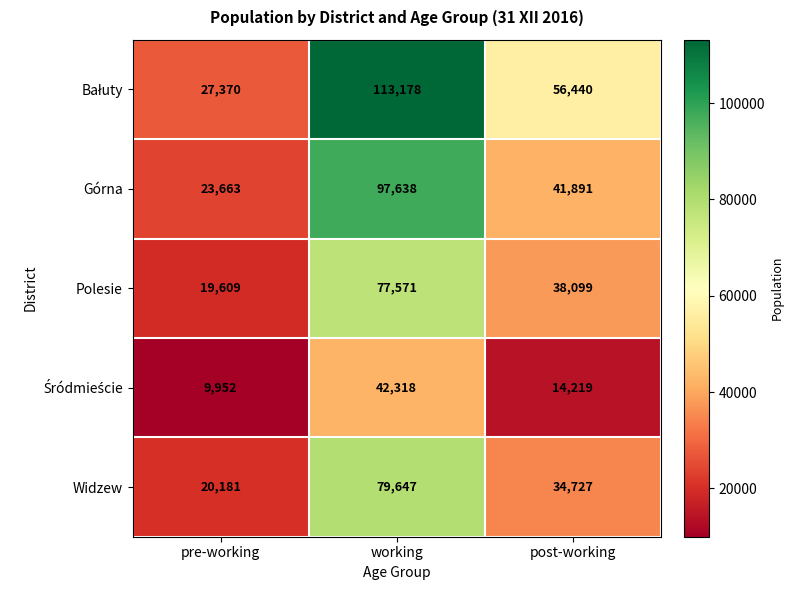

Count the Polesie values in the range 19609 to 77571.

3